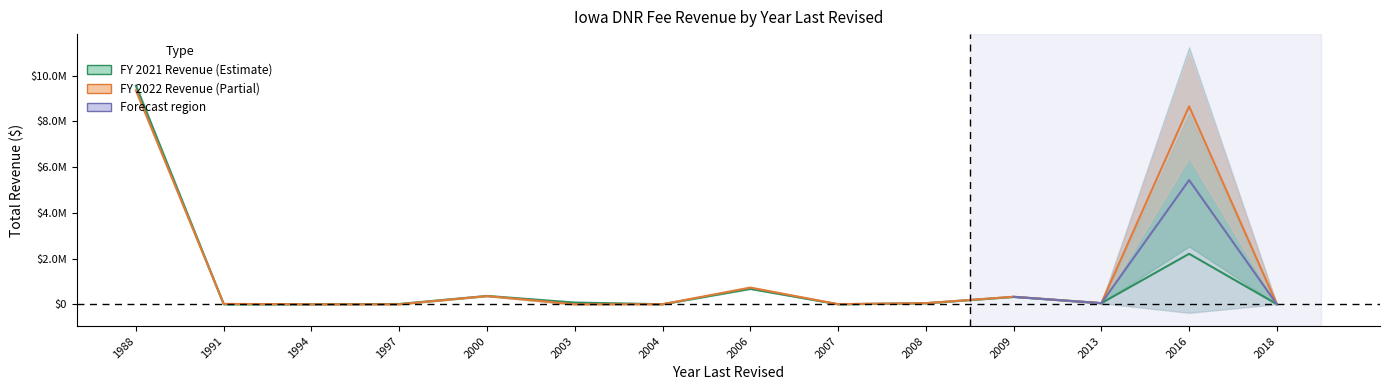

Is it true that FY 2022 Total Revenue equals 7168 at 2007?

True